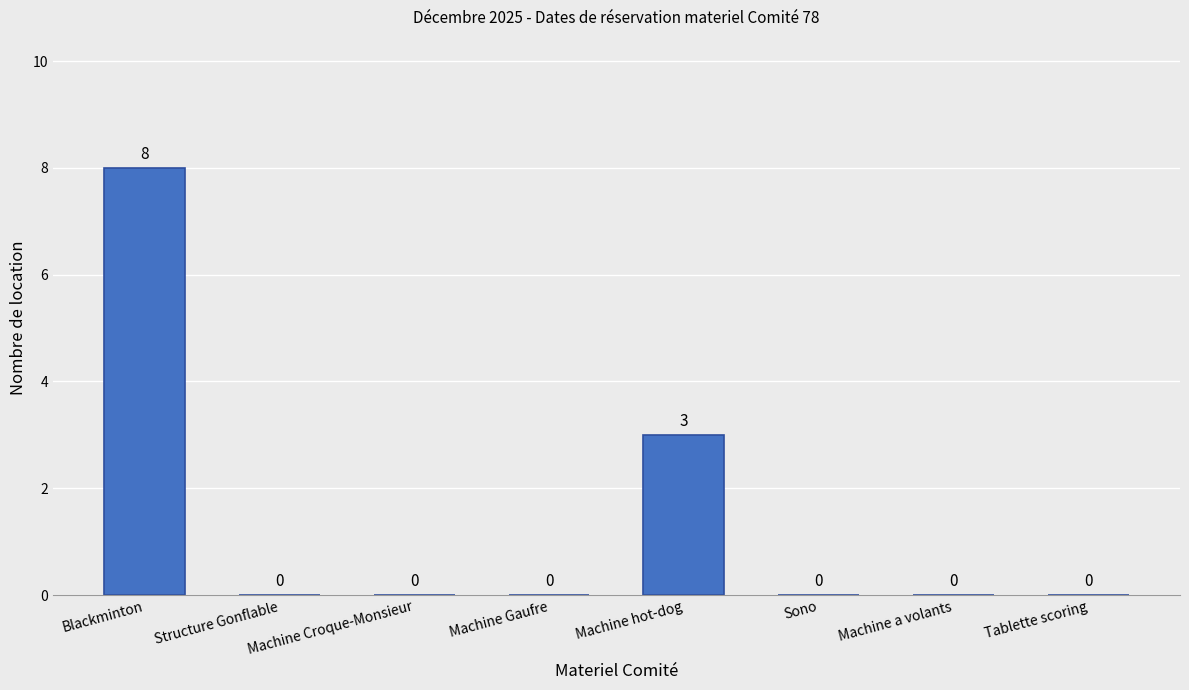

How many values are between 0 and 3?

7